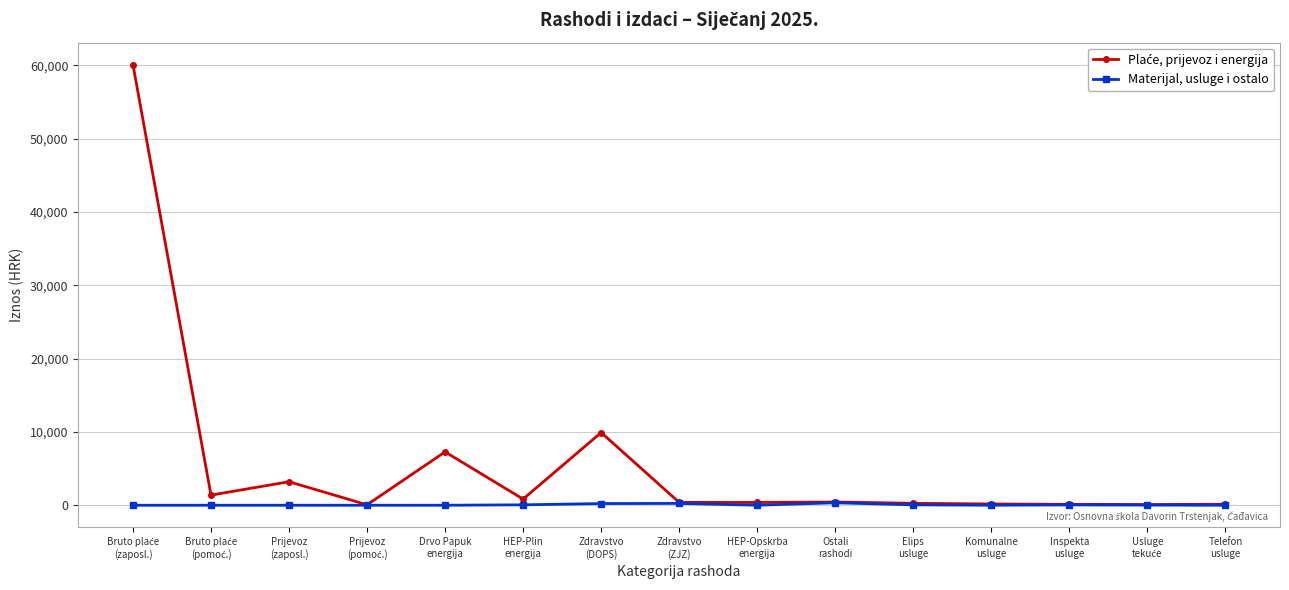

How many values in the Materijal, usluge i ostalo series exceed 1?

8